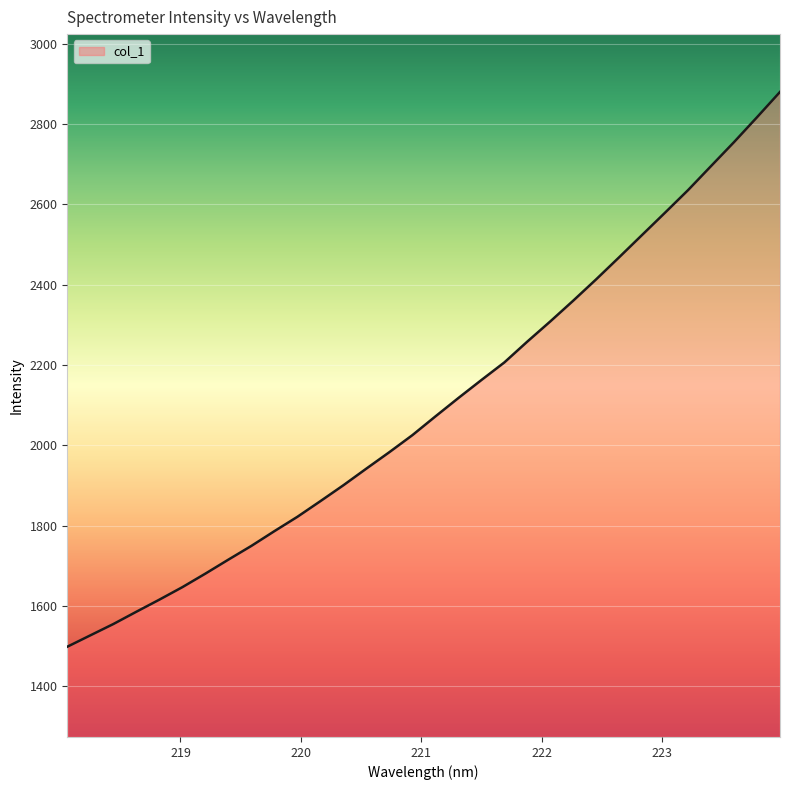

What is the difference between the maximum and minimum values?

1381.7